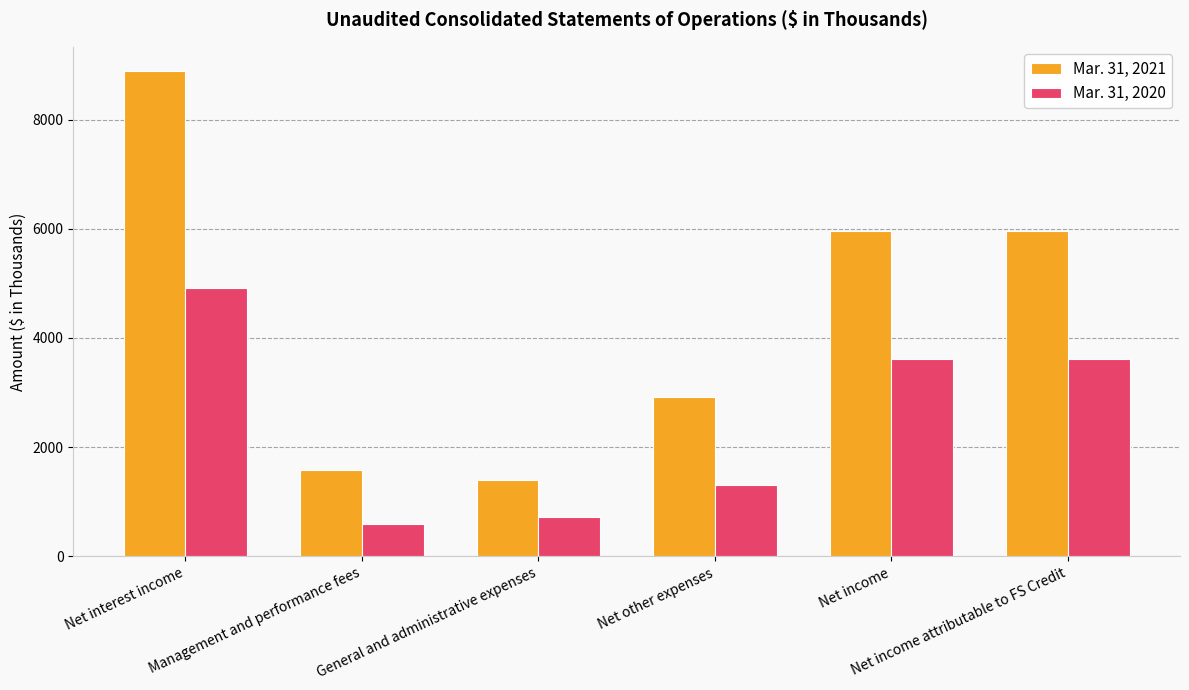

Which category has the highest value across all series?

Net interest income